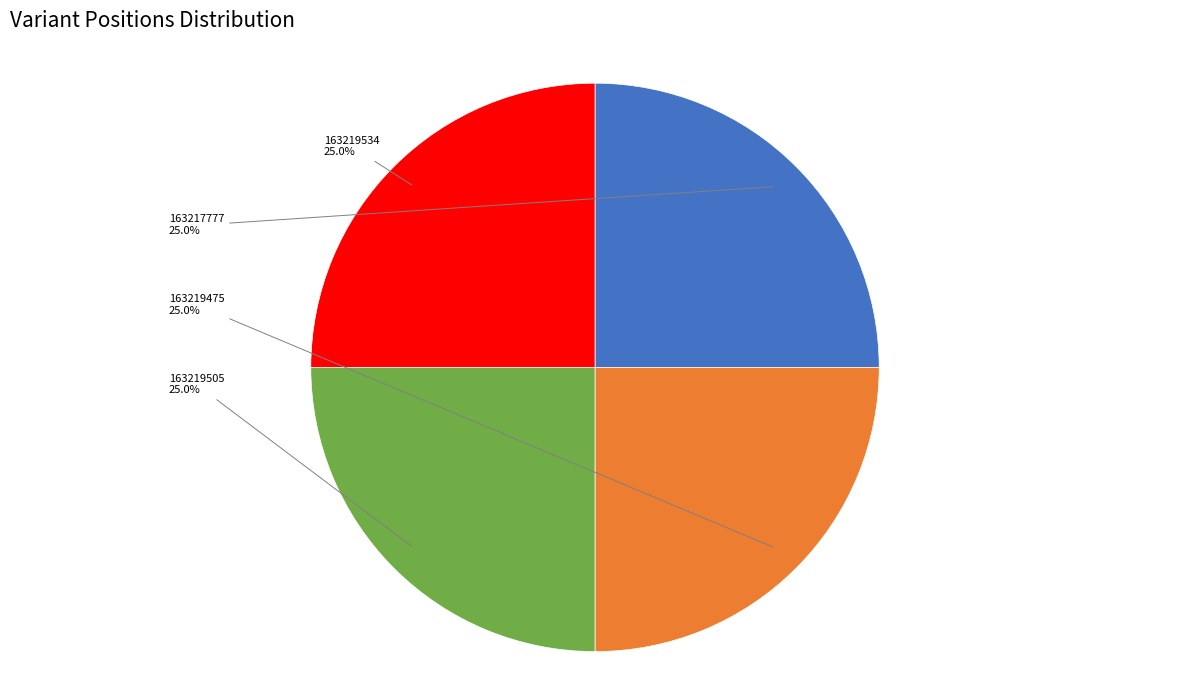

Does any single category account for the majority?

No